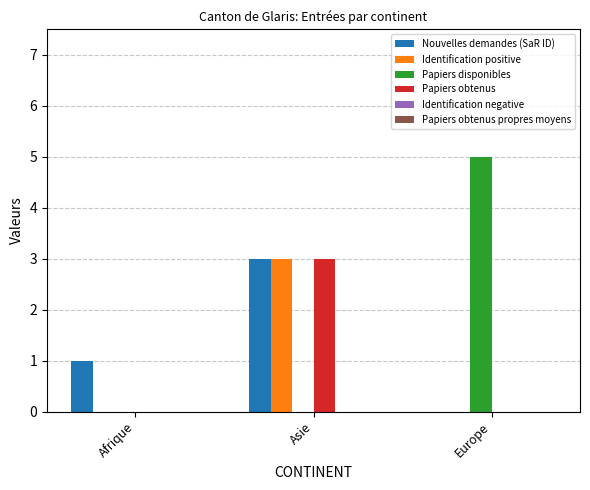

Reading right to left, extract all data points from this chart.

Nouvelles demandes (SaR ID): Europe=0	Asie=3	Afrique=1
Identification positive: Europe=0	Asie=3	Afrique=0
Papiers disponibles: Europe=5	Asie=0	Afrique=0
Papiers obtenus: Europe=0	Asie=3	Afrique=0